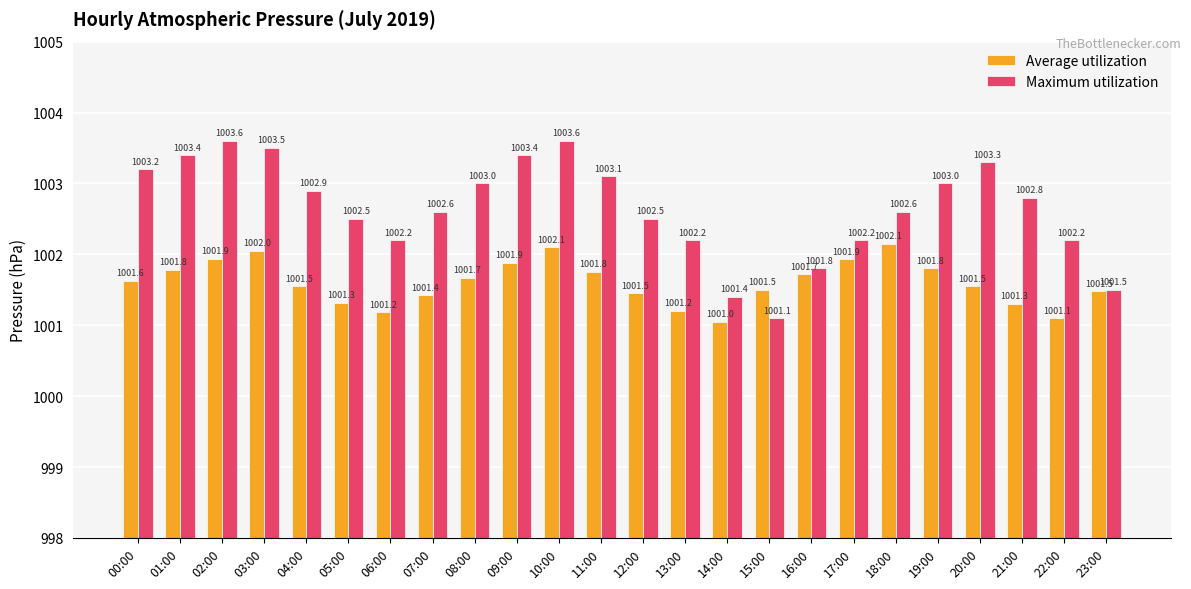

What are all the series names shown in the legend?

Average utilization, Maximum utilization